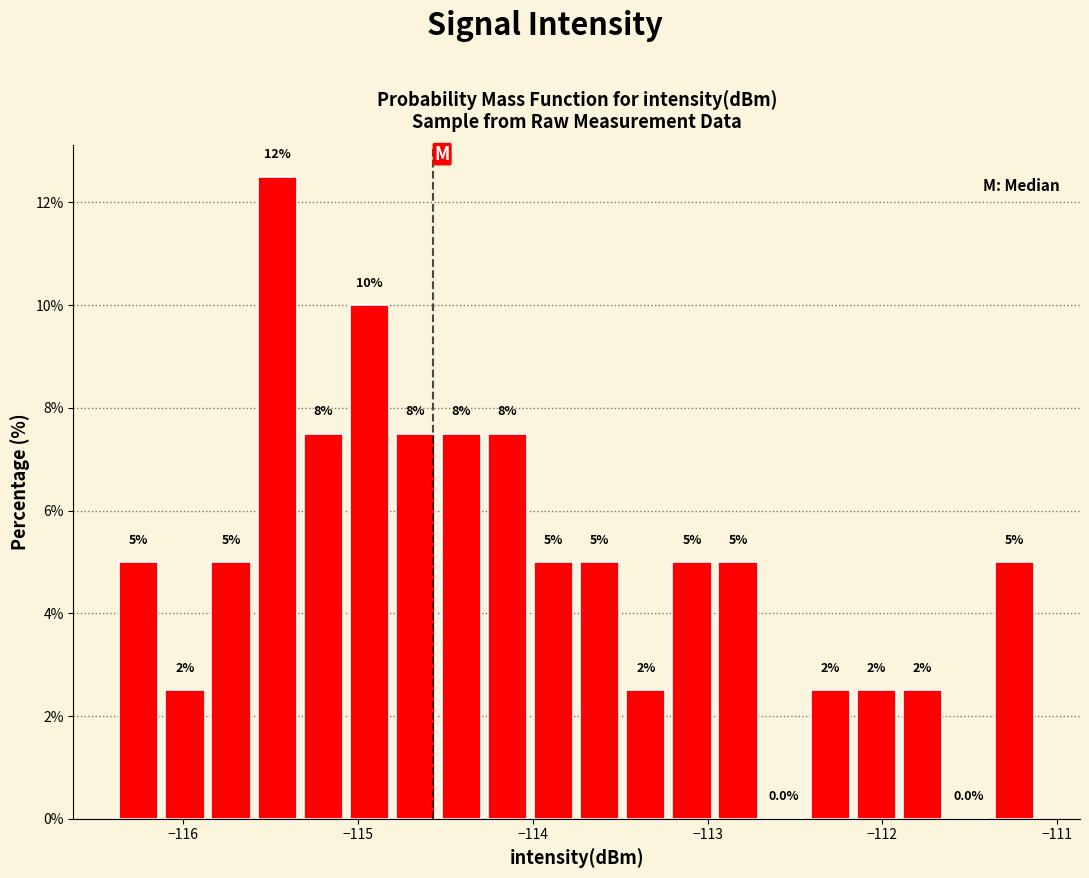

Read against the x-axis, roughly where is the centre of the tallest bar?

-115.5